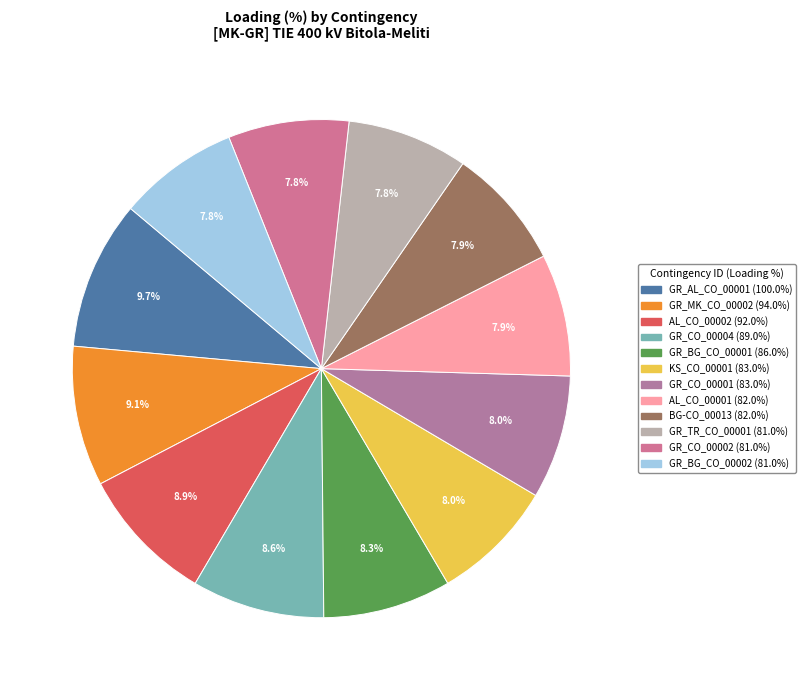

How many segments does this pie chart have?

12